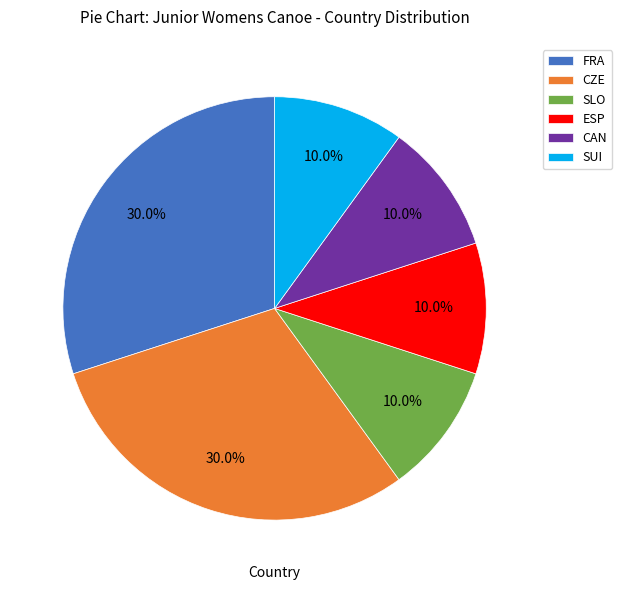

What portion of the pie excludes SLO?

90.0%